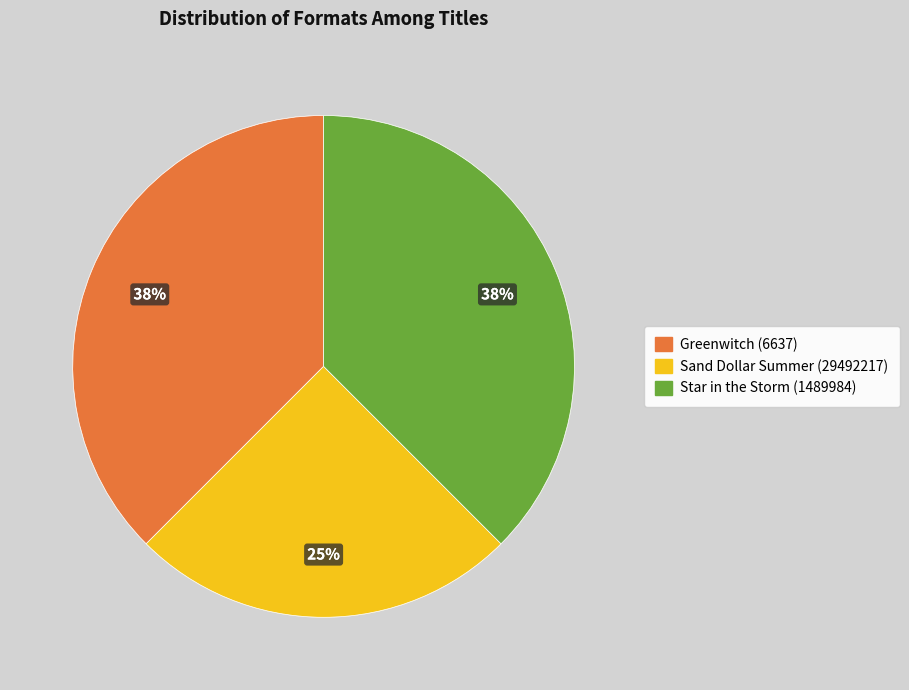

Approximately how many times larger is the value at Sand Dollar Summer (29492217) compared to Star in the Storm (1489984)?

0.7